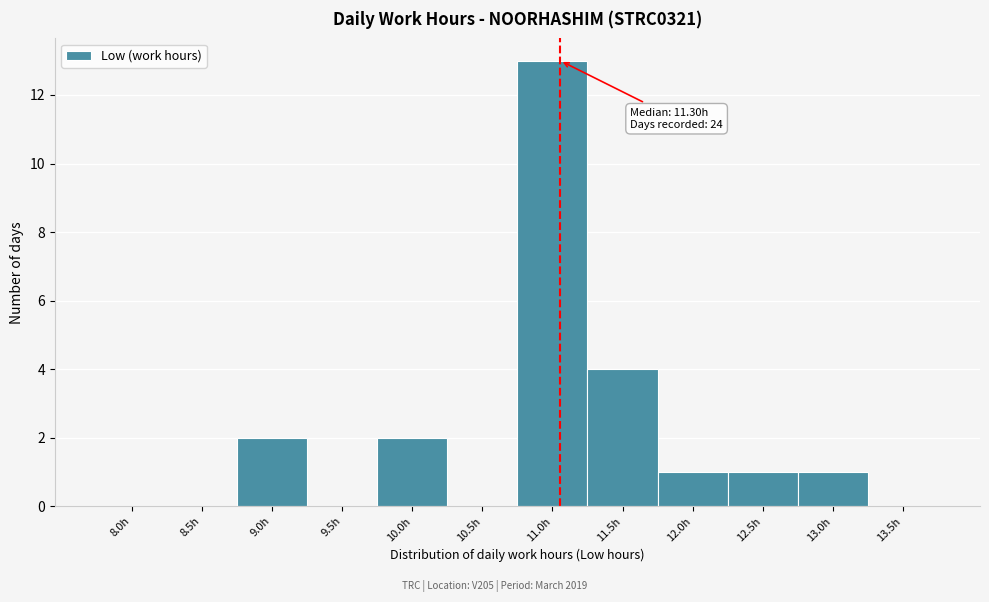

Reading left to right, what are all the values shown in this chart?

8.0h=0	8.5h=0	9.0h=2	9.5h=0	10.0h=2	10.5h=0	11.0h=13	11.5h=4	12.0h=1	12.5h=1	13.0h=1	13.5h=0